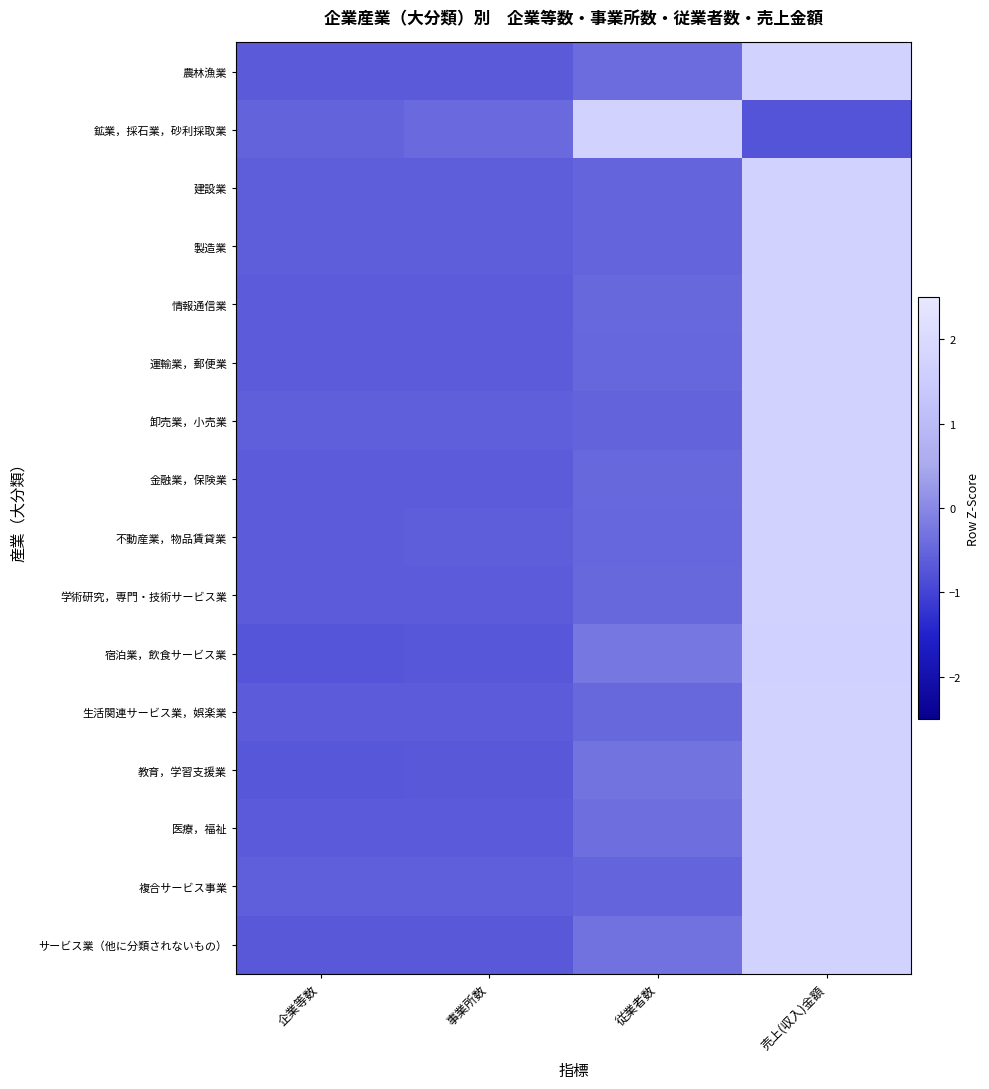

How many categories are shown in the chart?

4